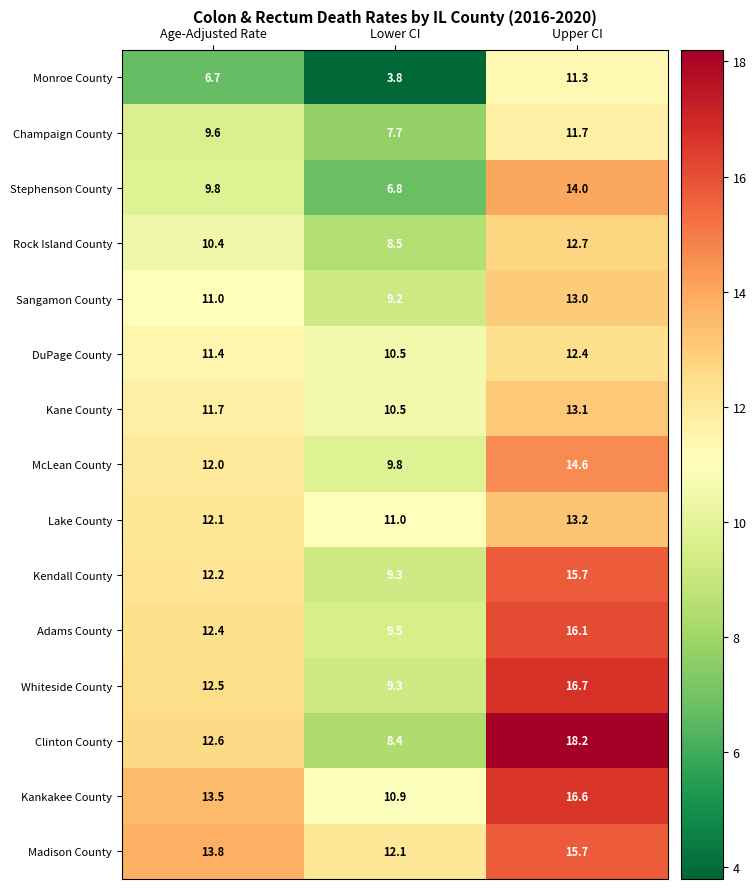

At how many categories does at least one series exceed 5?

3